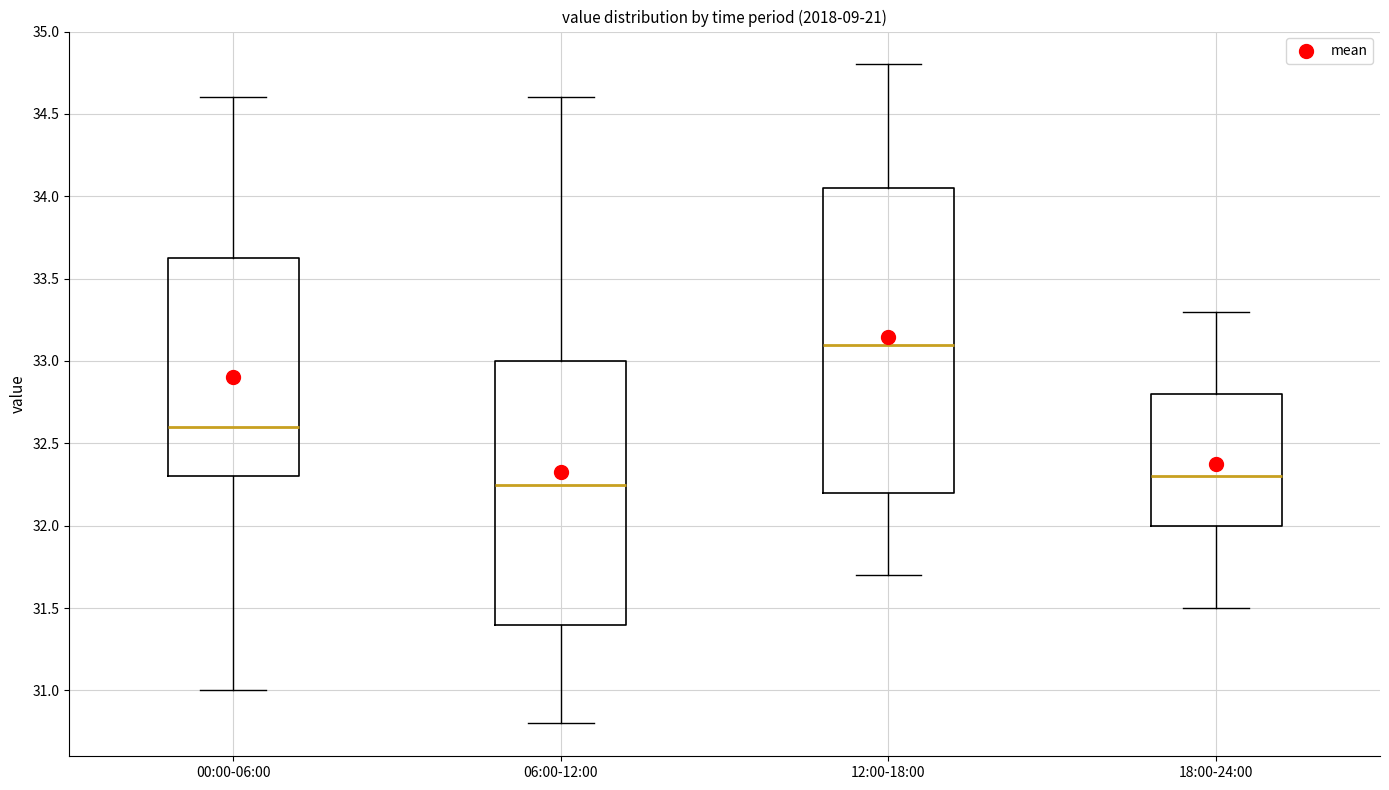

Reading left to right, read every box against the y-axis: the position of its median line, the range the box covers, and the ends of its whiskers. The values are not printed on the chart, so give them approximately, as read against the axis.

00:00-06:00: median 32.60, box 32.30 to 33.65, whiskers 31.00 to 34.60
06:00-12:00: median 32.25, box 31.40 to 33.00, whiskers 30.80 to 34.60
12:00-18:00: median 33.10, box 32.20 to 34.05, whiskers 31.70 to 34.80
18:00-24:00: median 32.30, box 32.00 to 32.80, whiskers 31.50 to 33.30